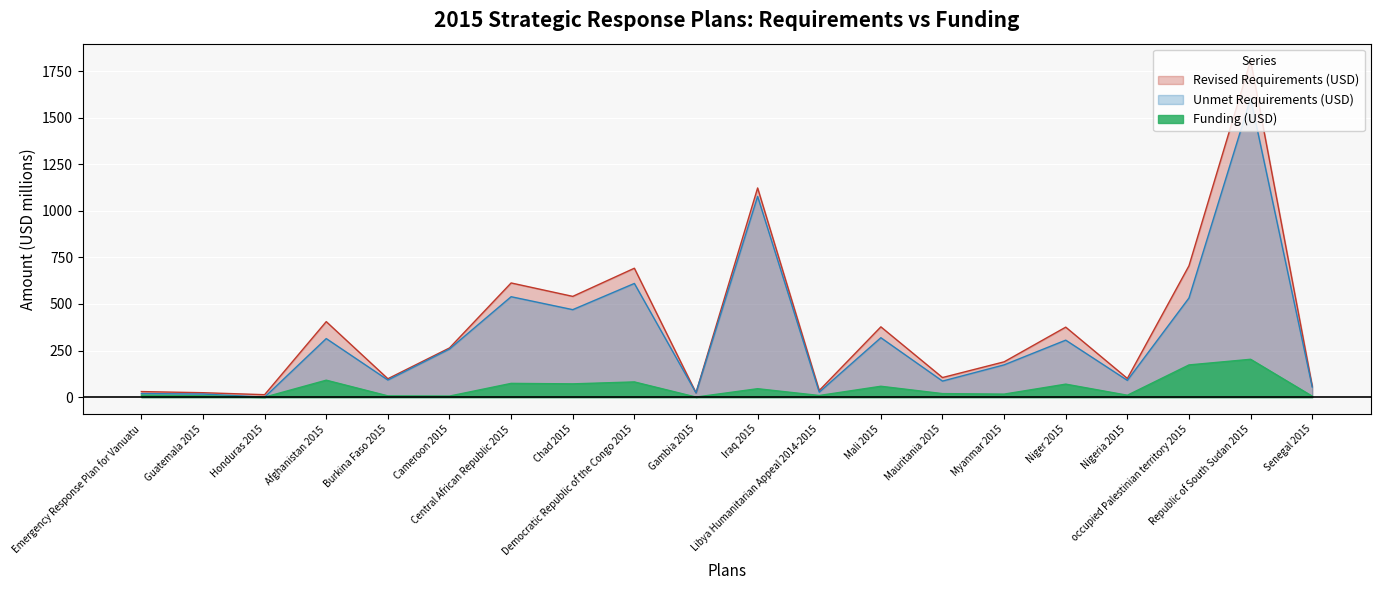

Reading right to left, what are all the values shown in this chart?

Revised Requirements (USD): Senegal 2015=59.4	Republic of South Sudan 2015=1807.1	occupied Palestinian territory 2015=705.3	Nigeria 2015=100.3	Niger 2015=375.7	Myanmar 2015=189.5	Mauritania 2015=105.2	Mali 2015=377.4	Libya Humanitarian Appeal 2014-2015=35.7	Iraq 2015=1122.9	Gambia 2015=23.7	Democratic Republic of the Congo 2015=692.0	Chad 2015=540.9	Central African Republic 2015=613.0	Cameroon 2015=264.0	Burkina Faso 2015=98.8	Afghanistan 2015=405.4	Honduras 2015=13.2	Guatemala 2015=23.8	Emergency Response Plan for Vanuatu=29.9
Funding (USD): Senegal 2015=5.1	Republic of South Sudan 2015=203.2	occupied Palestinian territory 2015=172.9	Nigeria 2015=10.3	Niger 2015=69.8	Myanmar 2015=16.2	Mauritania 2015=19.0	Mali 2015=58.4	Libya Humanitarian Appeal 2014-2015=8.9	Iraq 2015=45.3	Gambia 2015=0.4	Democratic Republic of the Congo 2015=81.7	Chad 2015=71.3	Central African Republic 2015=73.9	Cameroon 2015=5.7	Burkina Faso 2015=6.8	Afghanistan 2015=91.0	Honduras 2015=0.0	Guatemala 2015=7.1	Emergency Response Plan for Vanuatu=10.7
Unmet Requirements (USD): Senegal 2015=54.4	Republic of South Sudan 2015=1603.9	occupied Palestinian territory 2015=532.4	Nigeria 2015=90.0	Niger 2015=305.9	Myanmar 2015=173.3	Mauritania 2015=86.2	Mali 2015=319.0	Libya Humanitarian Appeal 2014-2015=26.9	Iraq 2015=1077.6	Gambia 2015=23.2	Democratic Republic of the Congo 2015=610.3	Chad 2015=469.6	Central African Republic 2015=539.1	Cameroon 2015=258.3	Burkina Faso 2015=91.9	Afghanistan 2015=314.4	Honduras 2015=0.0	Guatemala 2015=16.7	Emergency Response Plan for Vanuatu=19.2